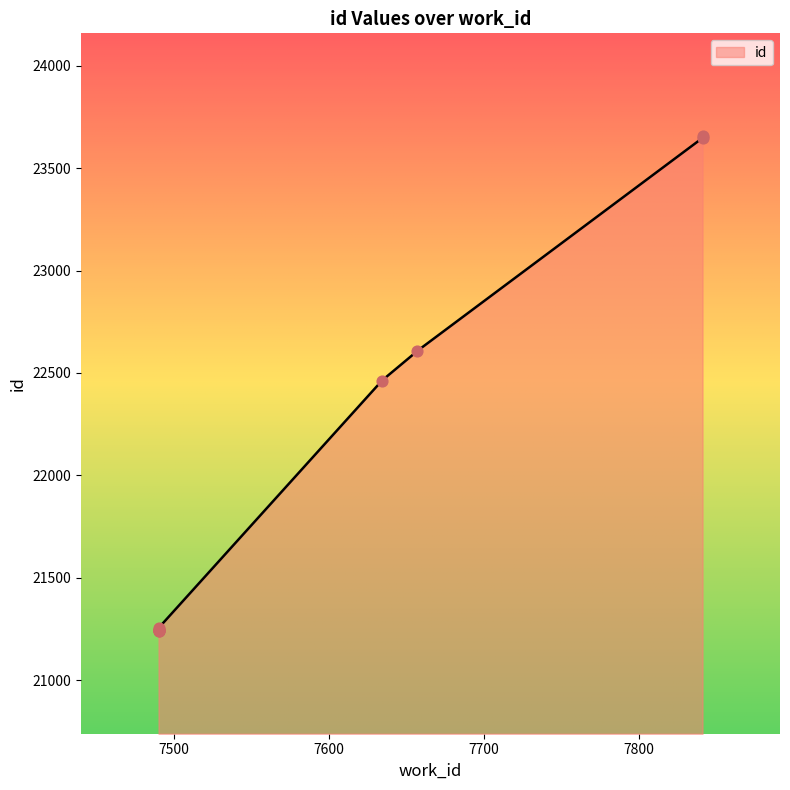

Between 7490 and 7841, which is larger?

7841